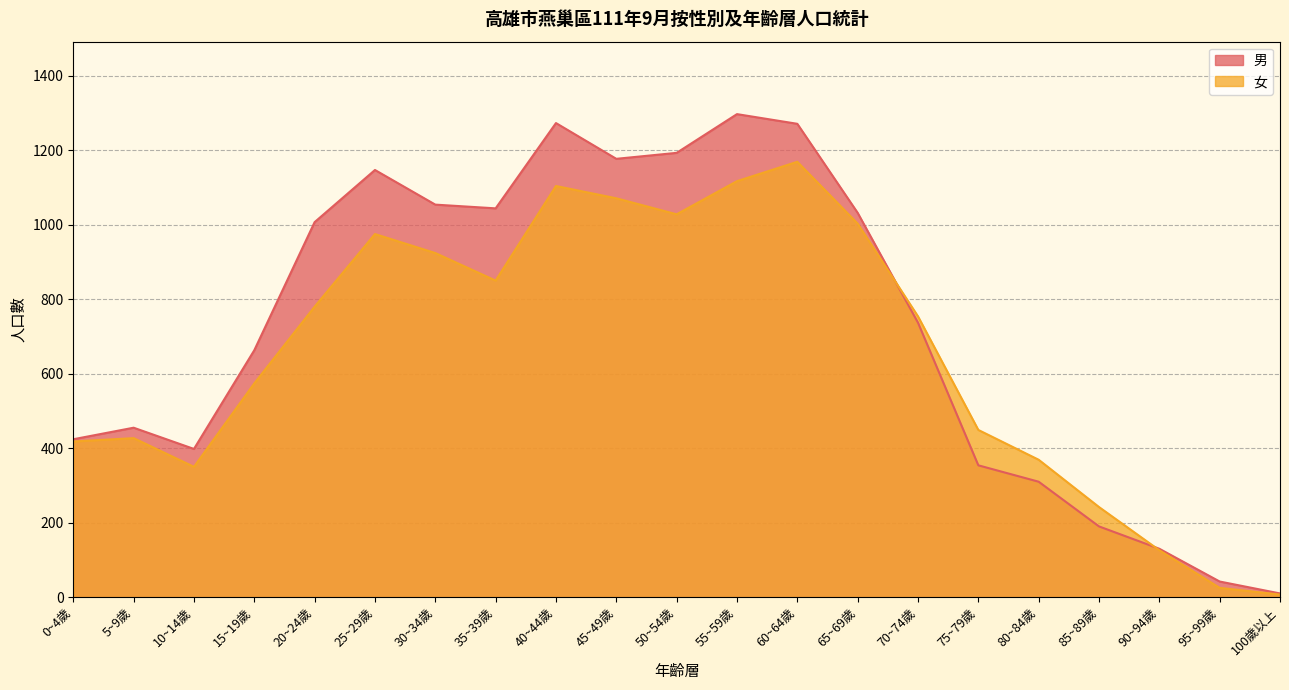

What is the difference between the 女 values at 10~14歲 and 30~34歲?

574